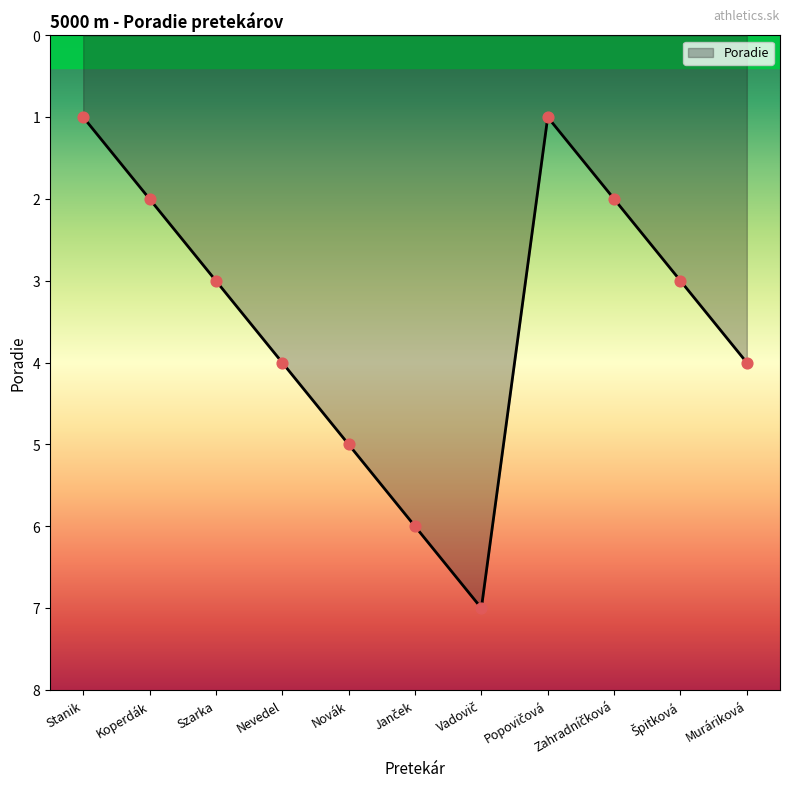

Between Nevedel and Novák, which is larger?

Novák